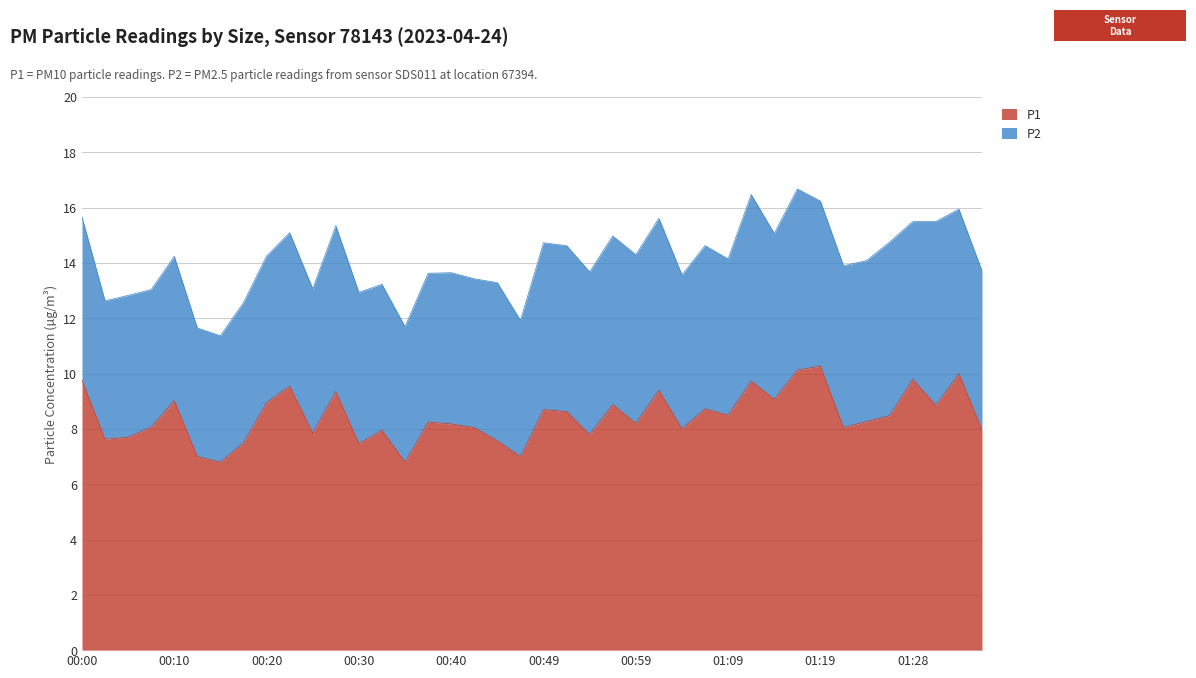

The chart shows a value of 8.5 at 01:26. True or false?

True